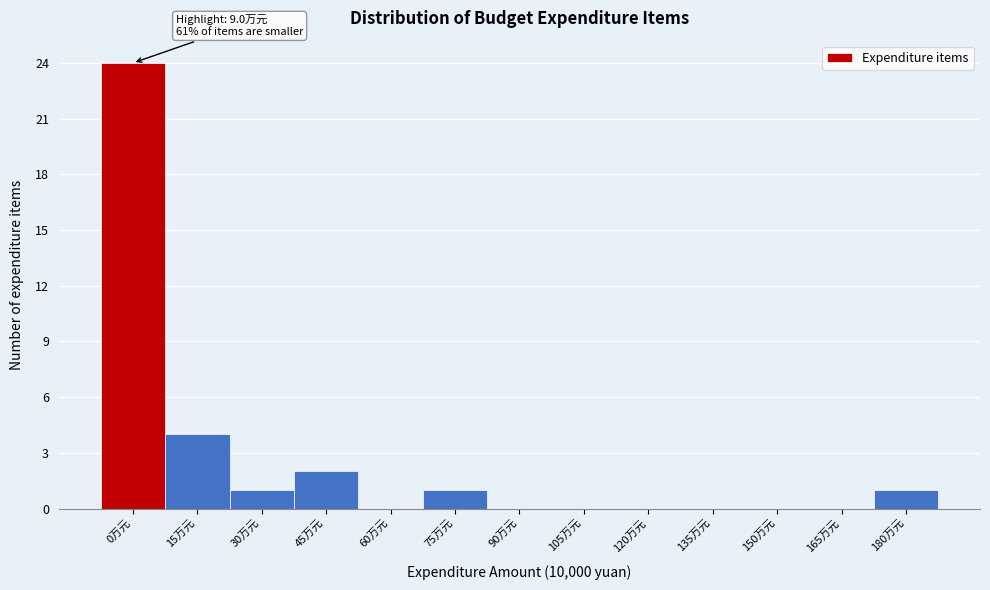

Reading left to right, transcribe all the data shown in this chart.

0万元=24	15万元=4	30万元=1	45万元=2	60万元=0	75万元=1	90万元=0	105万元=0	120万元=0	135万元=0	150万元=0	165万元=0	180万元=1